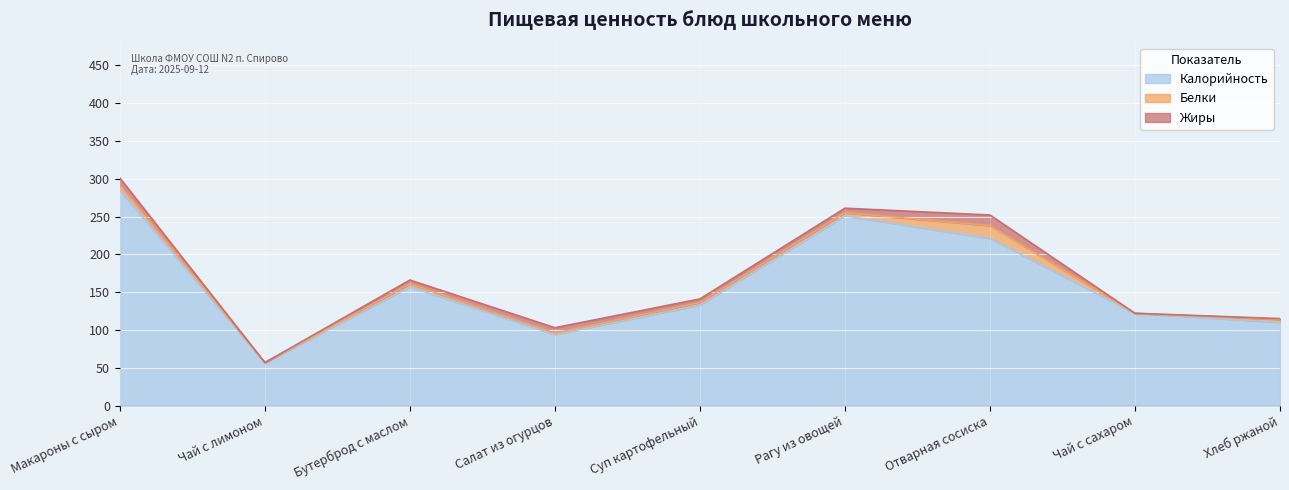

What is the difference between the maximum and minimum values in the Калорийность series?

228.2